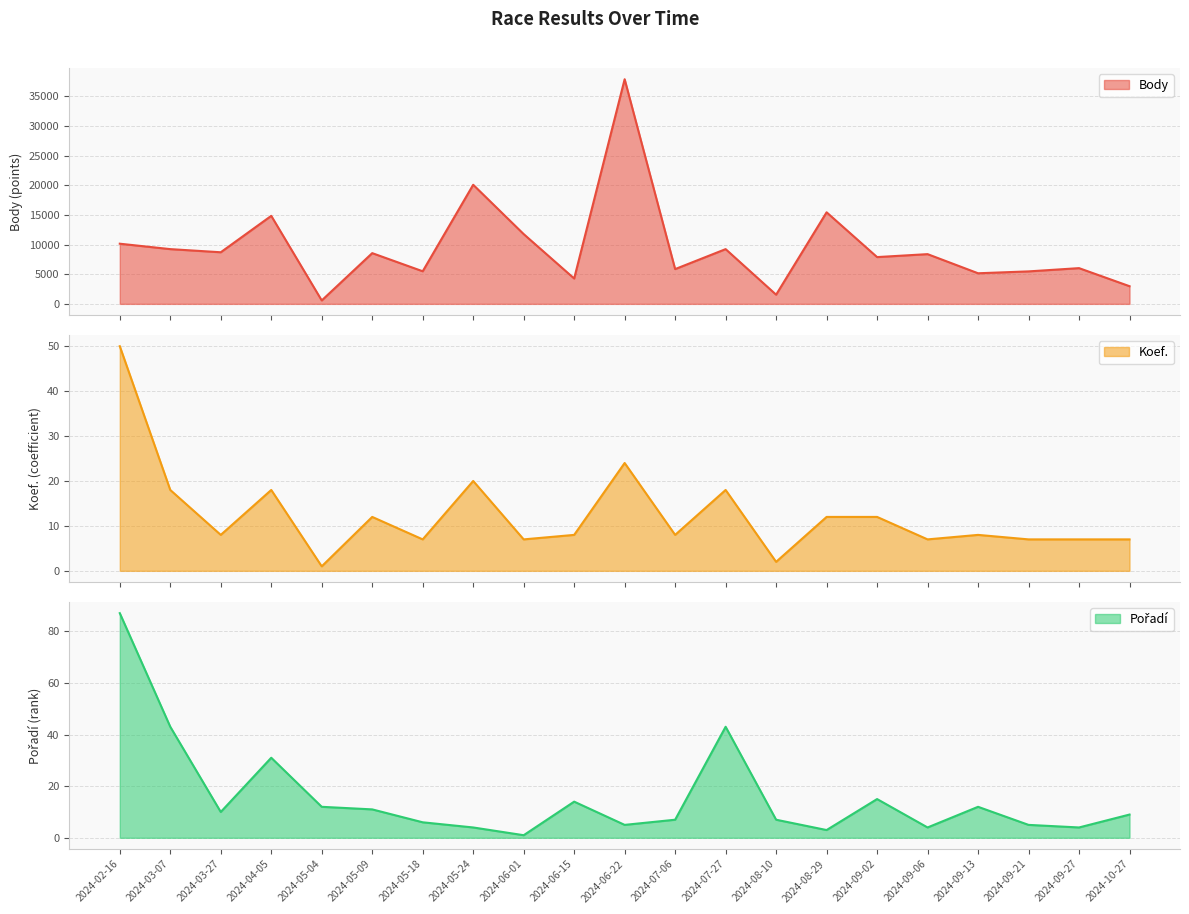

What is the greatest value displayed?

37875